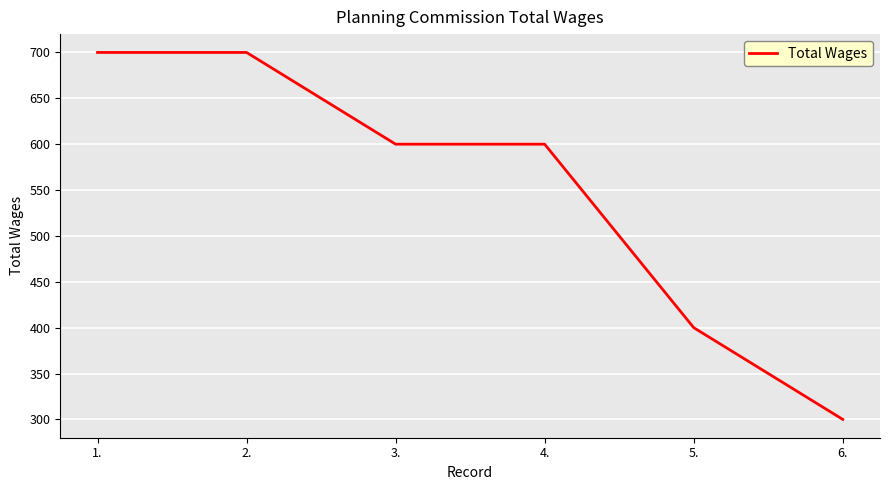

Which has a higher value, 6. or 1.?

1.